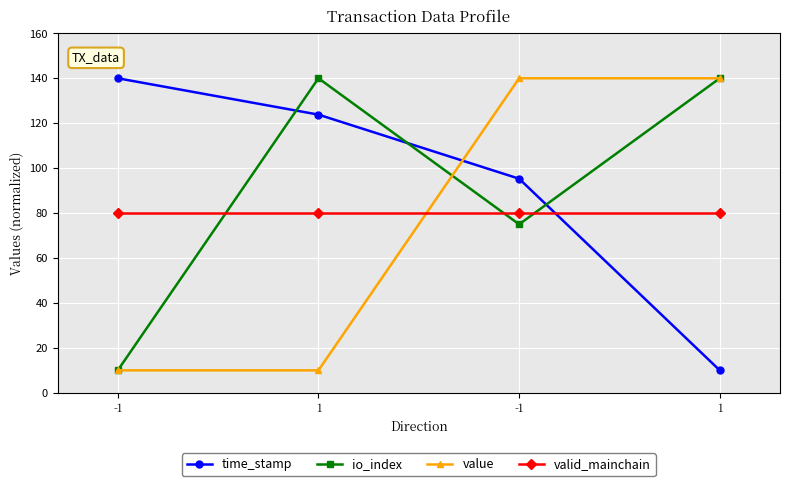

What is the sum of the valid_mainchain values at 1 and -1?

160.0